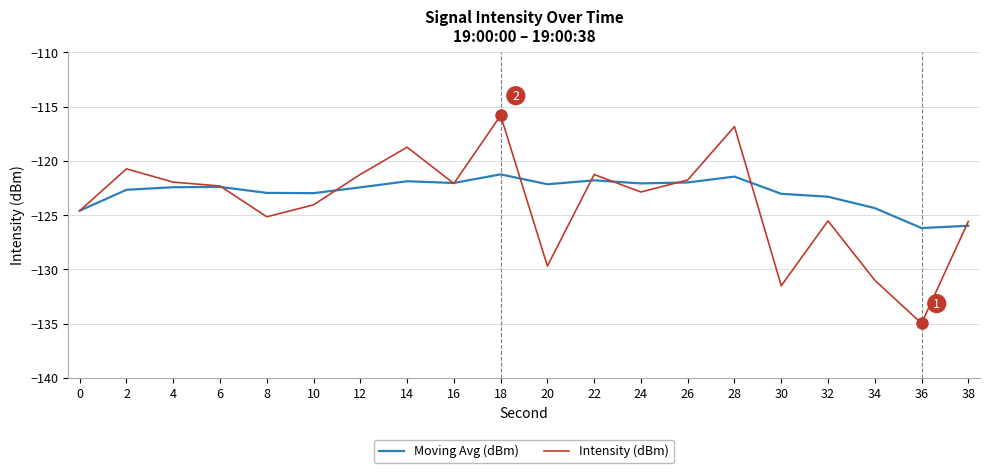

Which series has the largest total across all categories?

Moving Avg (dBm)